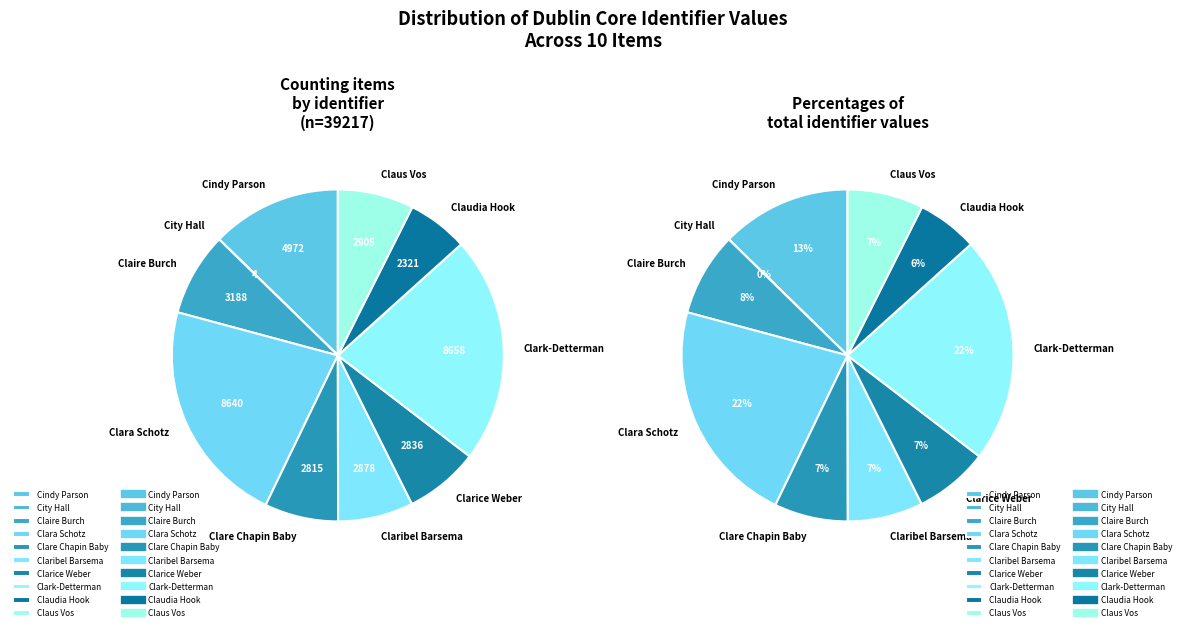

To the nearest percent, what is the difference between the largest and smallest slice percentages?

22%